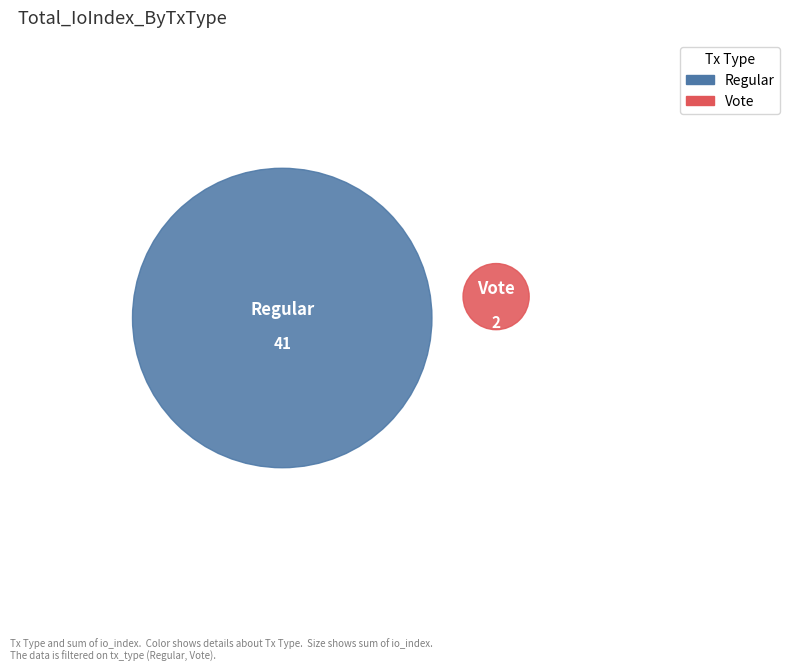

True or false: Vote (io_index=2) accounts for 5% of the total.

True